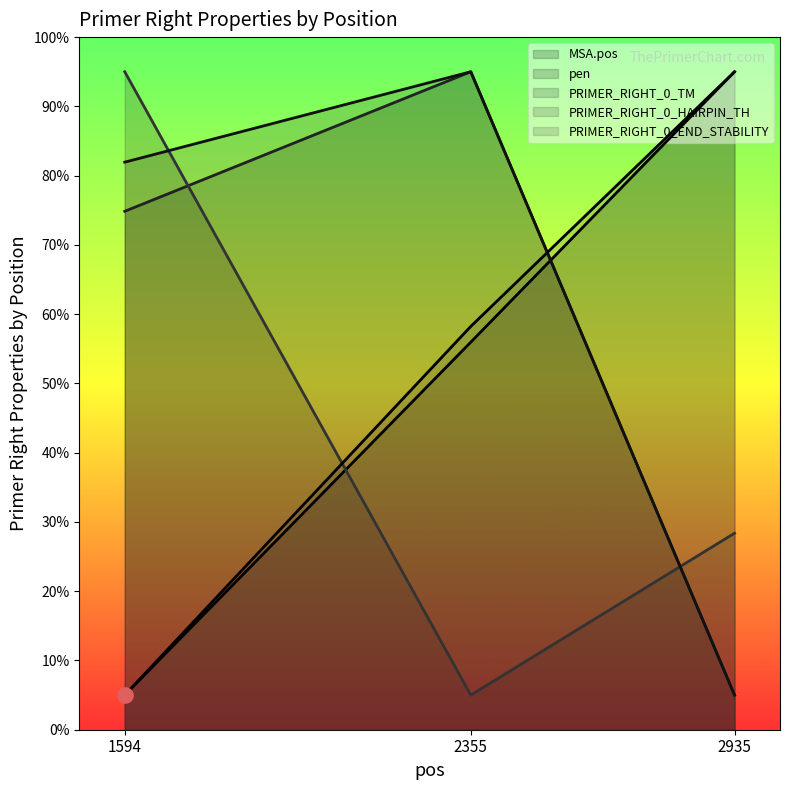

What are all the series names shown in the legend?

MSA.pos, pen, PRIMER_RIGHT_0_TM, PRIMER_RIGHT_0_HAIRPIN_TH, PRIMER_RIGHT_0_END_STABILITY